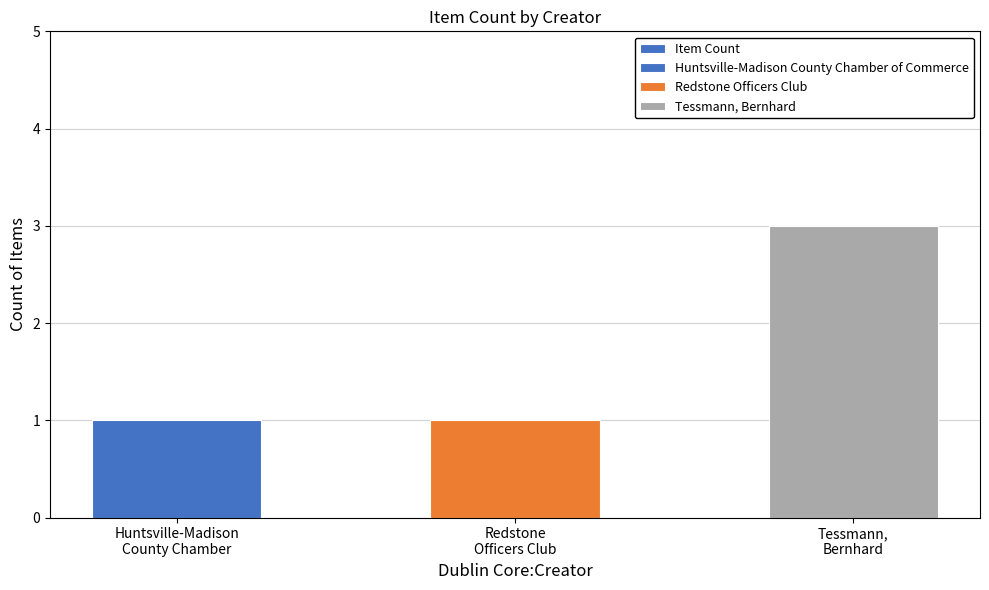

Reading left to right, list all the values displayed in this chart.

Huntsville-Madison
County Chamber=1	Redstone
Officers Club=1	Tessmann,
Bernhard=3